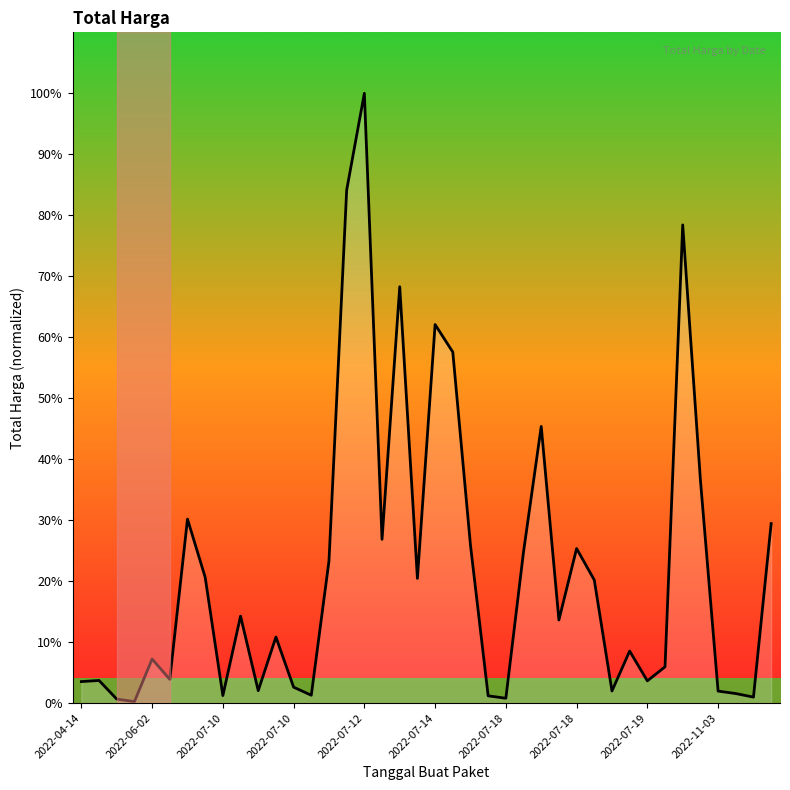

Does the chart display data point markers on the line(s)?

No